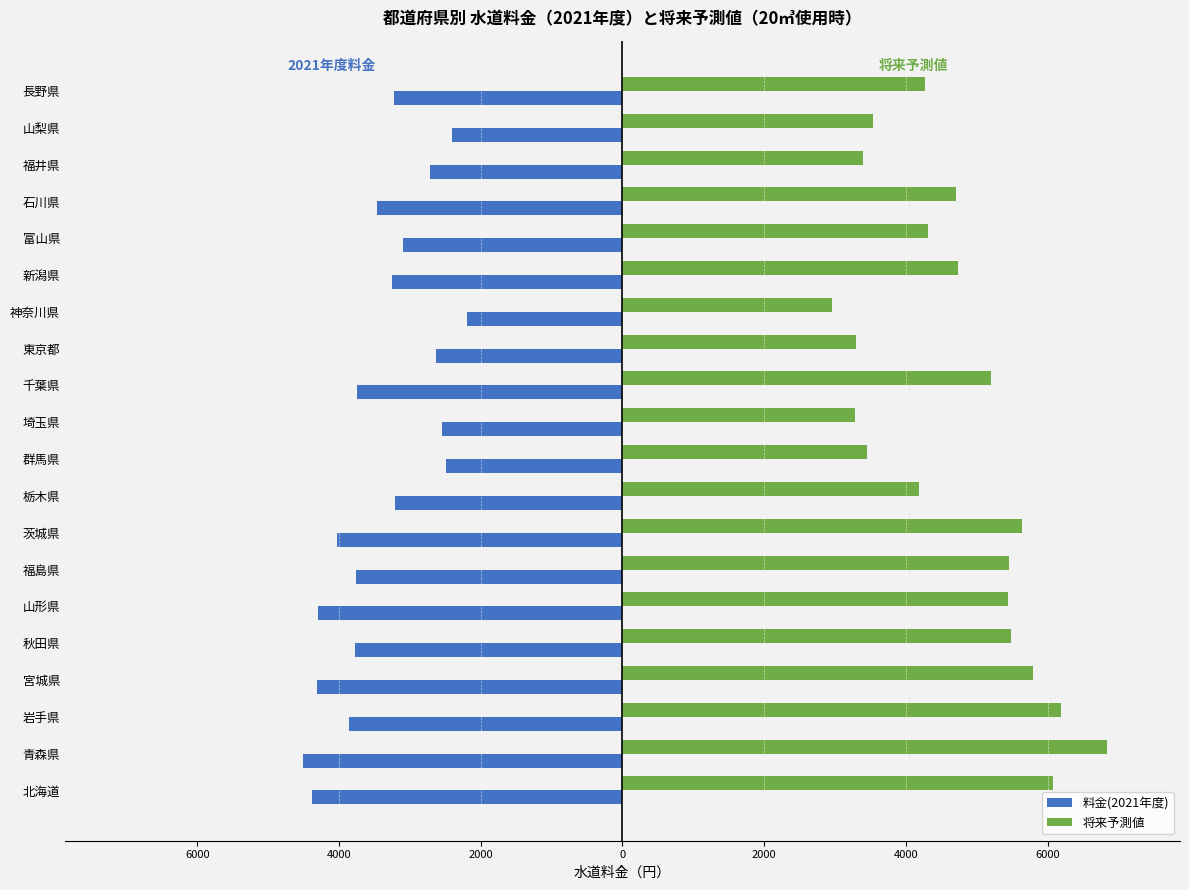

List the series in order of their overall mean, highest first.

将来予測値, 料金(2021年度)